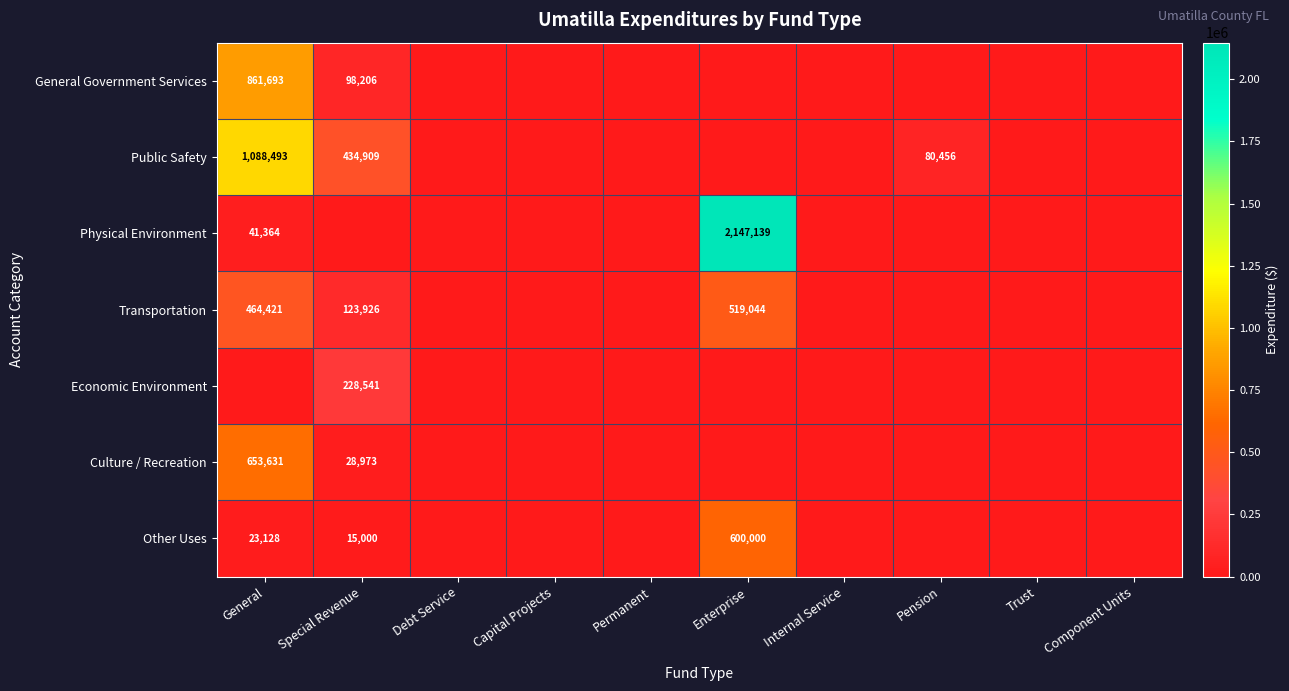

The General Government Services series shows 98206 at Special Revenue. True or false?

True